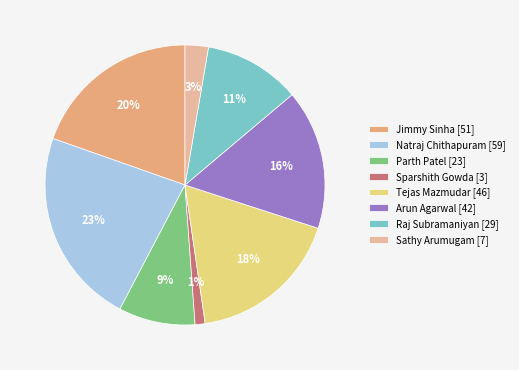

What is the total percentage of Sathy Arumugam and Raj Subramaniyan?

13.8%